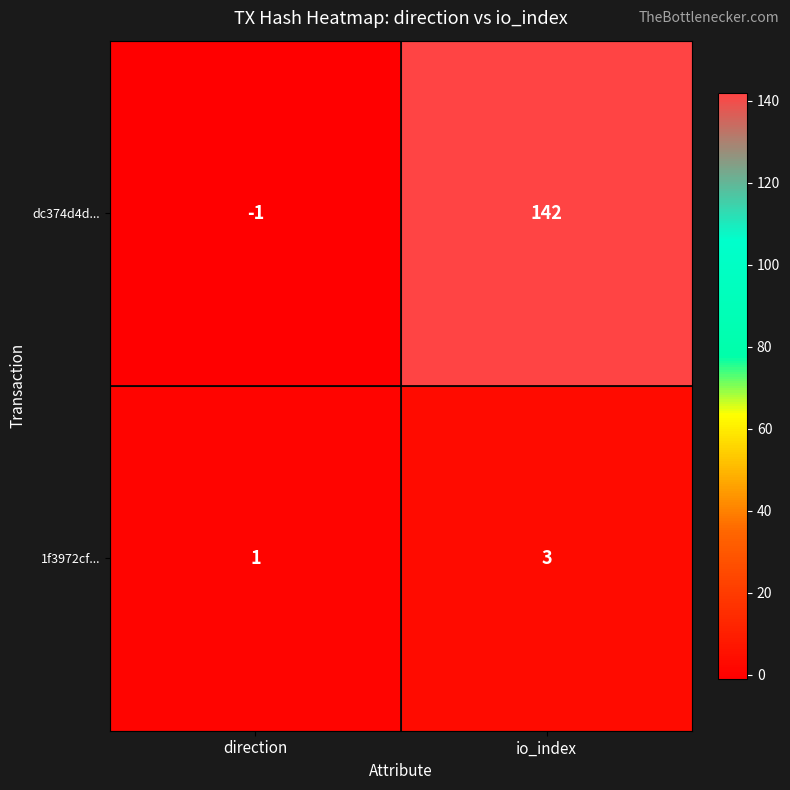

At which label is 1f3972cf... closest to 2?

direction